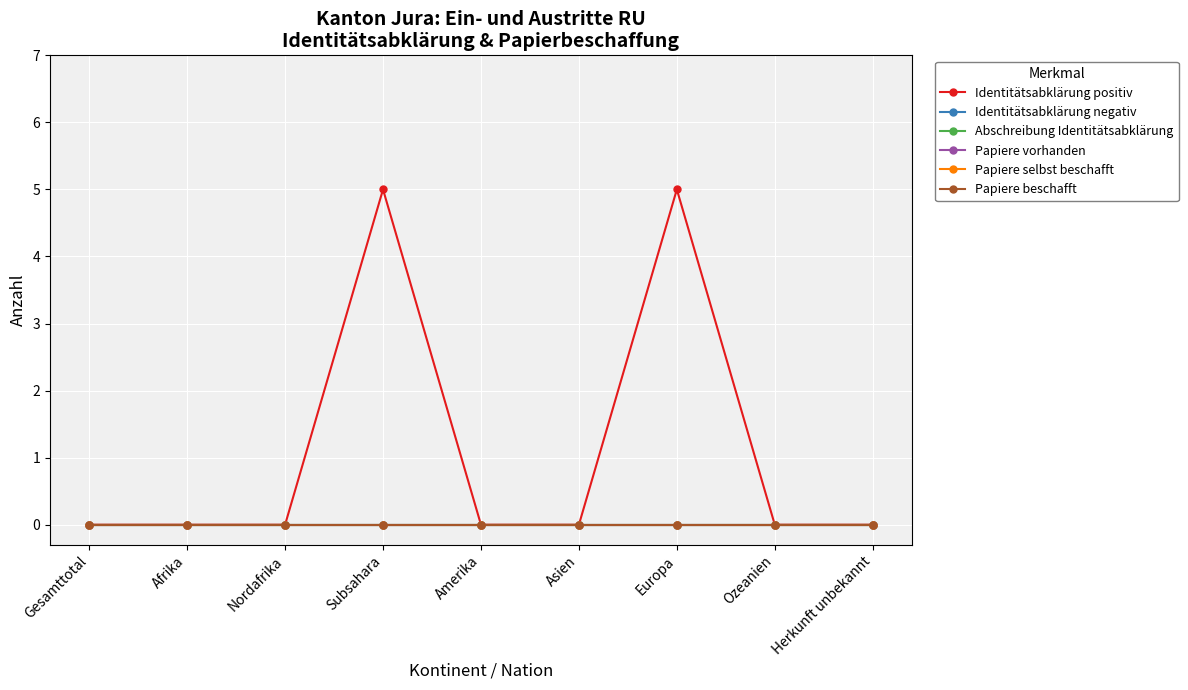

How many lines are shown in the chart?

6